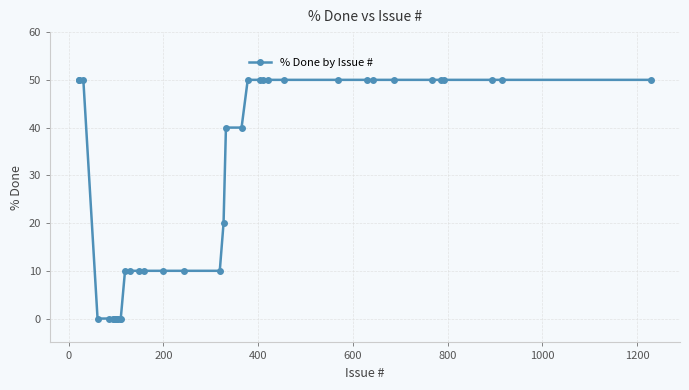

How many lines are shown in the chart?

1